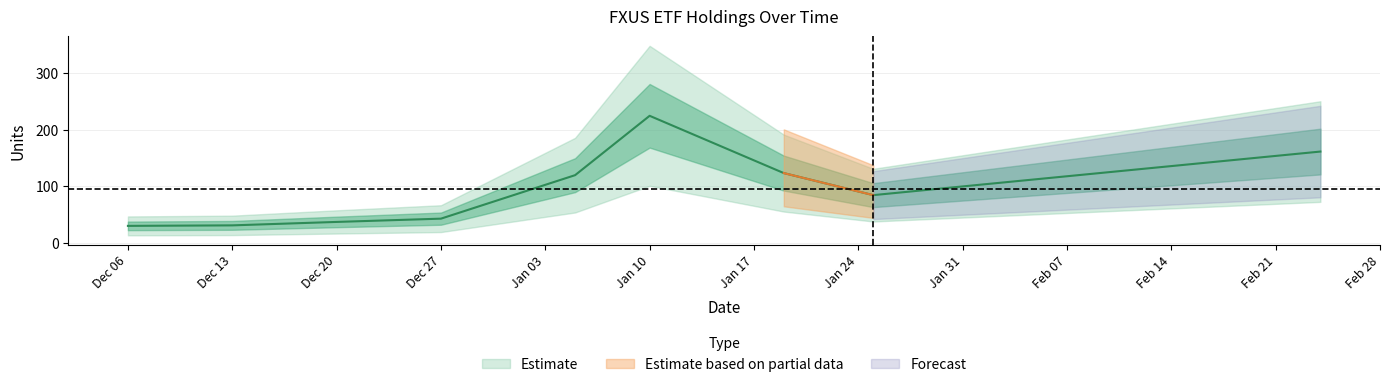

What position from the right is 2022-02-24?

1